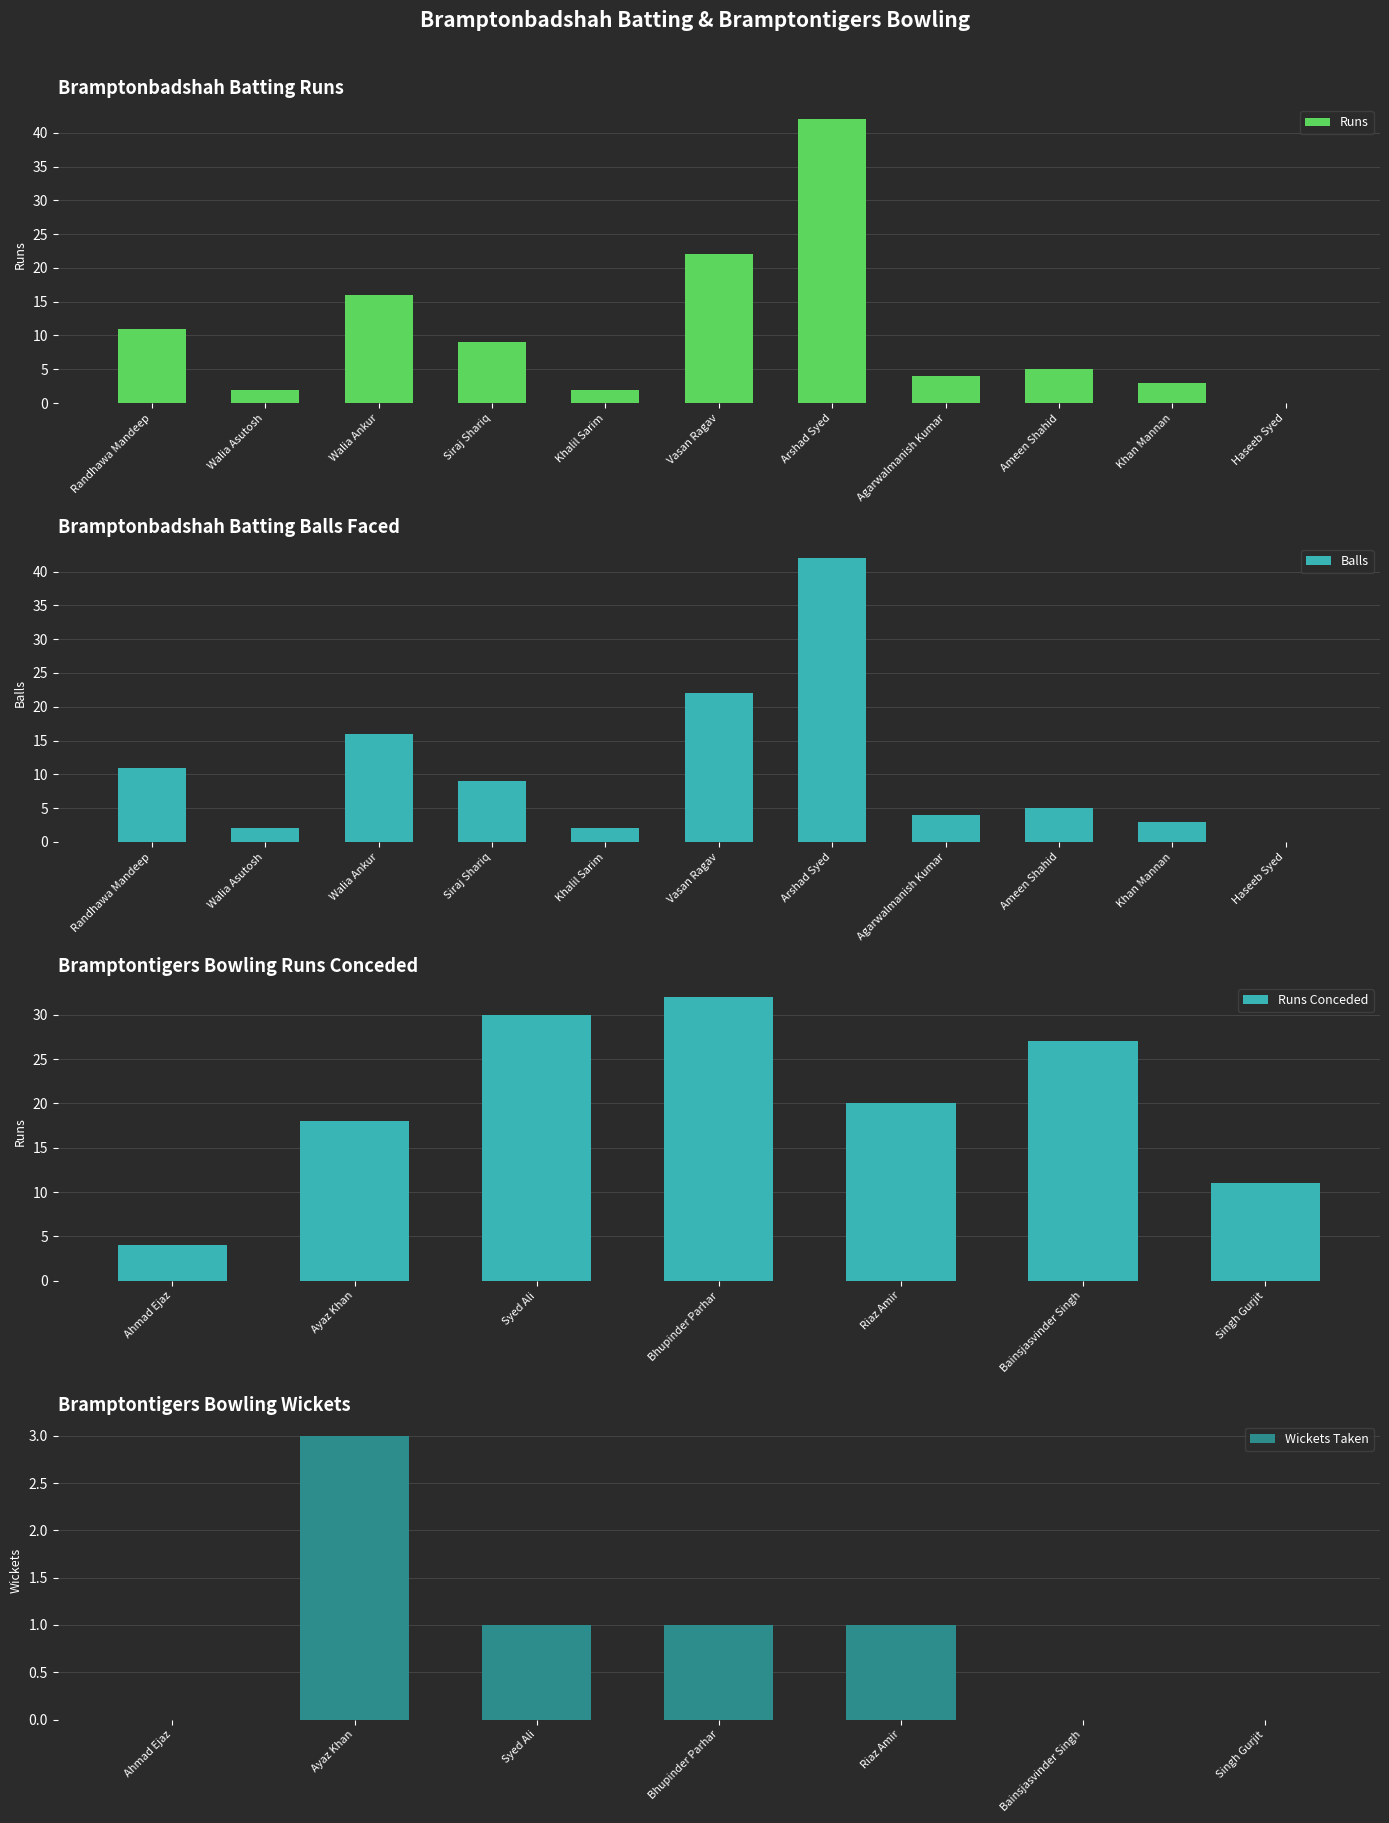

How many groups of bars are there?

11